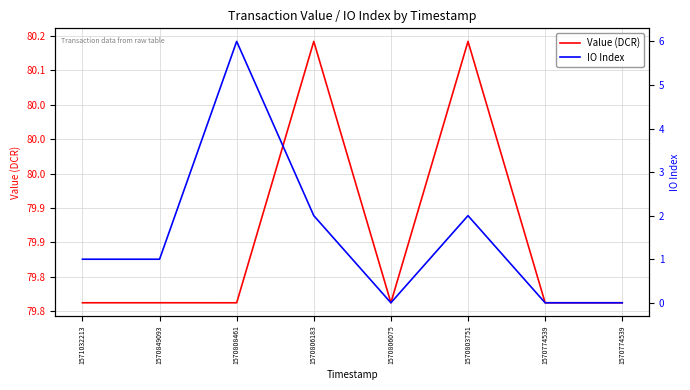

How many lines are shown in the chart?

2